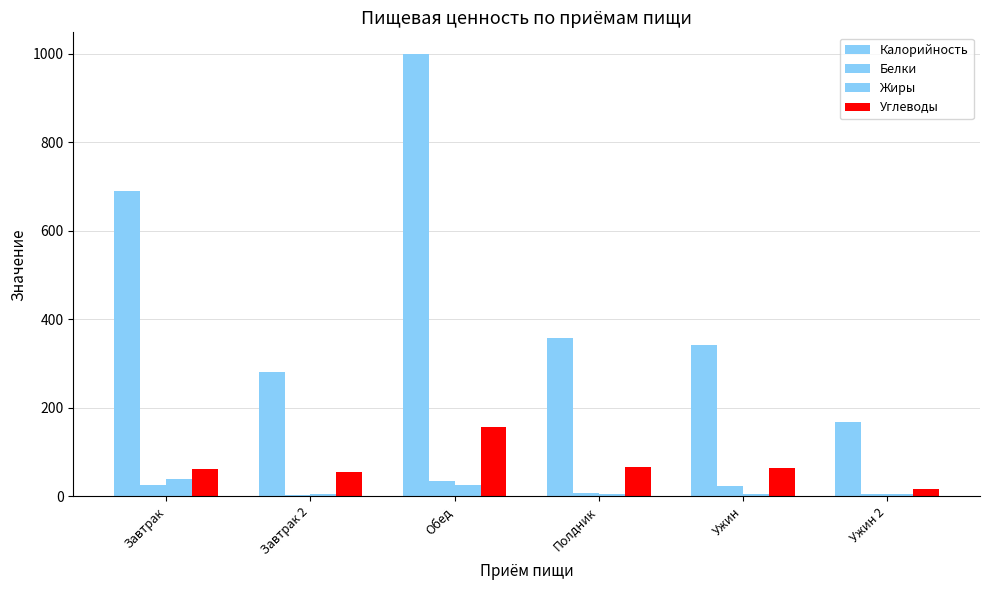

Which label corresponds to the smallest value in the chart?

Завтрак 2